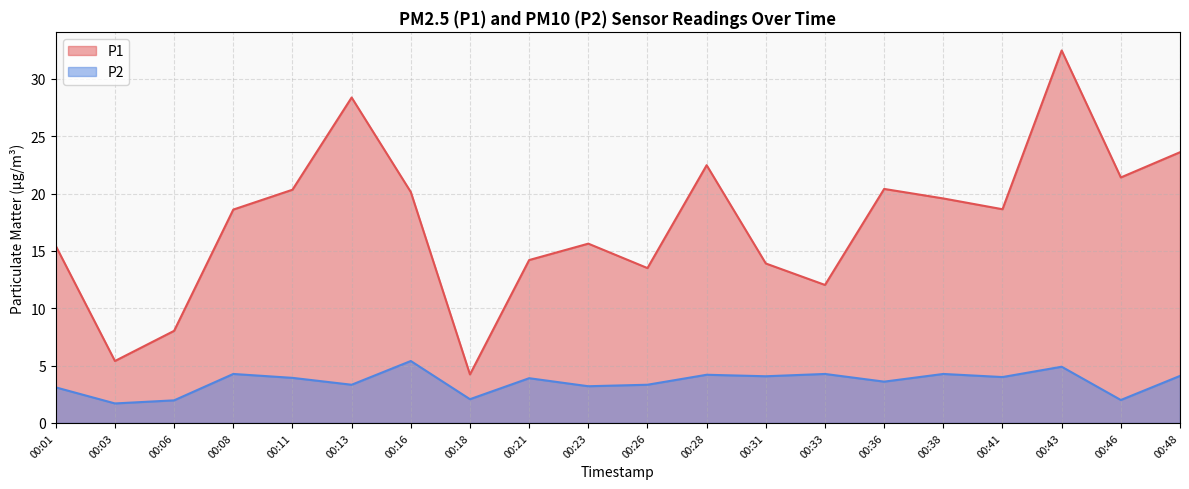

Rank the series by their average value, from highest to lowest.

P1, P2